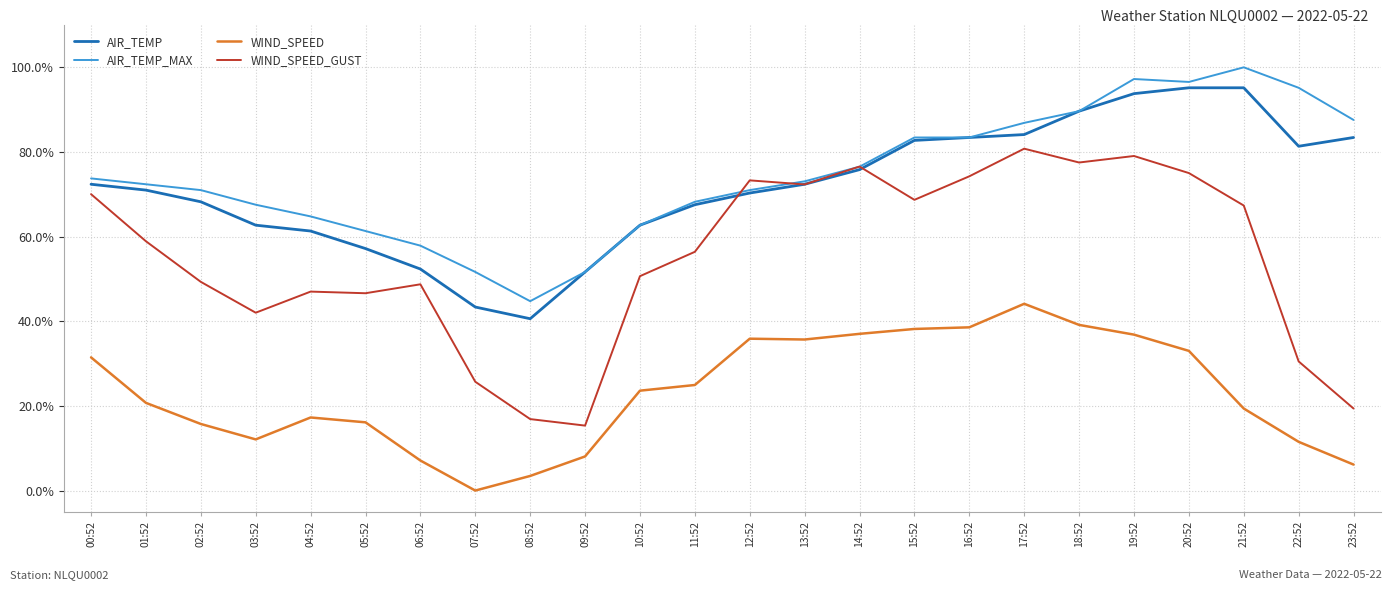

How many values in the WIND_SPEED_GUST series are below 58?

12